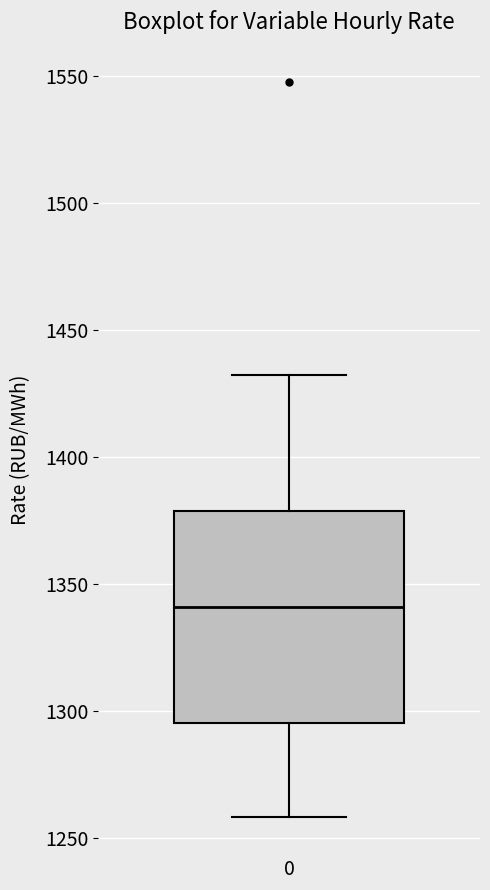

Read this box plot against the y-axis: the position of the median line, the range covered by the box, and the ends of both whiskers. The values are not printed on the chart, so give them approximately, as read against the axis.

median 1340, box 1295 to 1380, whiskers 1260 to 1430